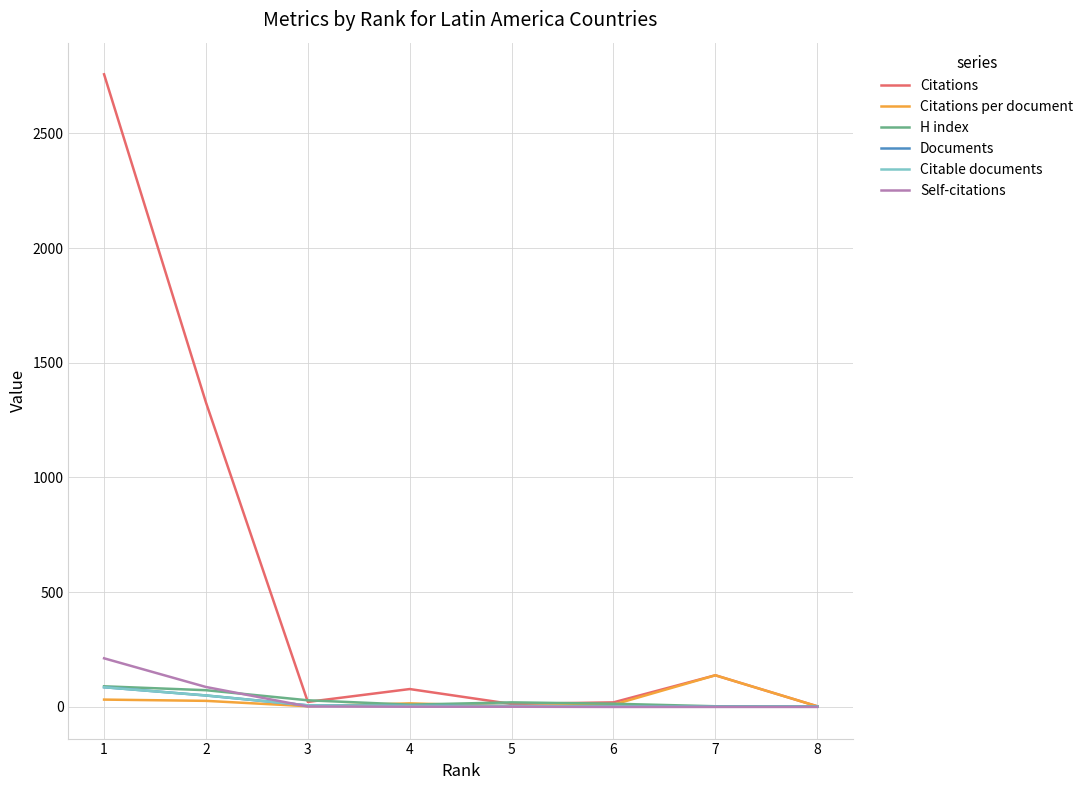

Is it true that Documents equals 13.0 at 2?

False